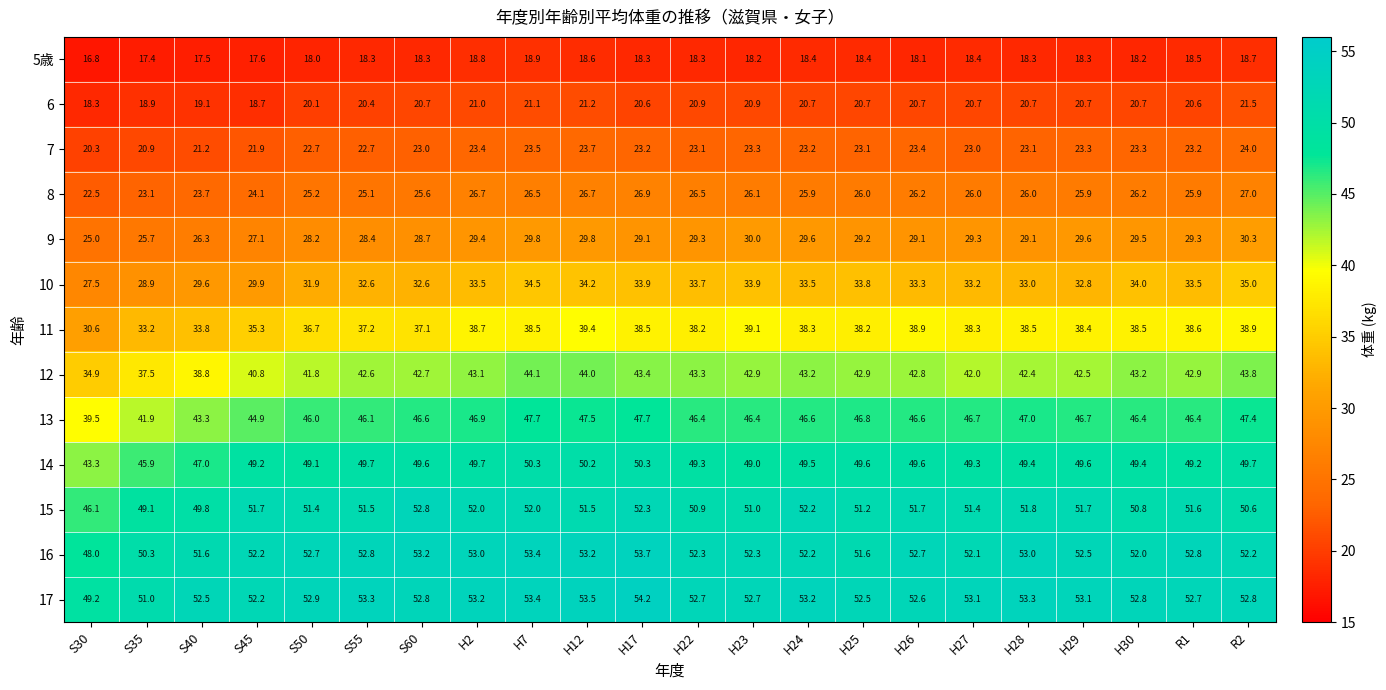

The value of 12 at R2 is 10.4. True or false?

False